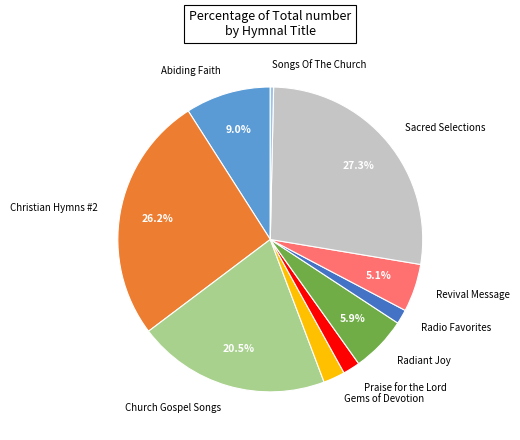

The Radiant Joy slice represents 6% of the pie. True or false?

True